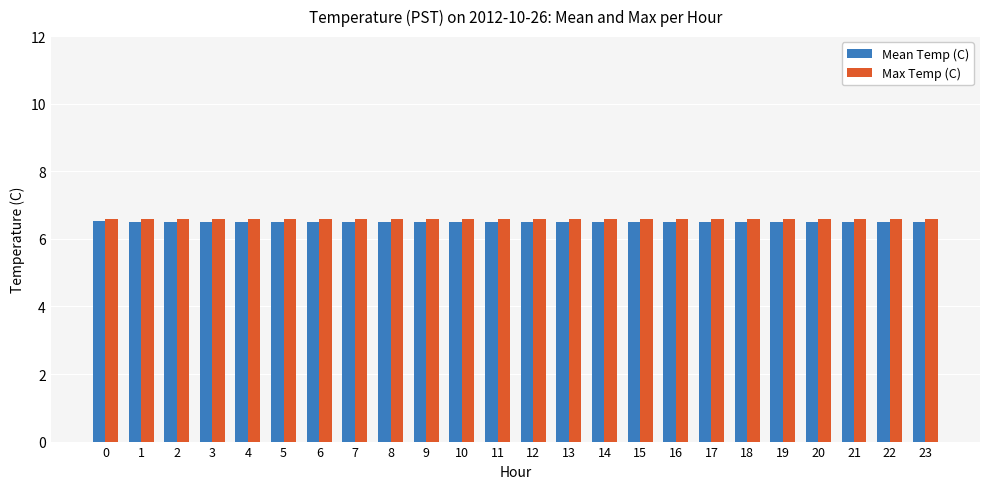

What is the minimum value shown in the chart?

6.5